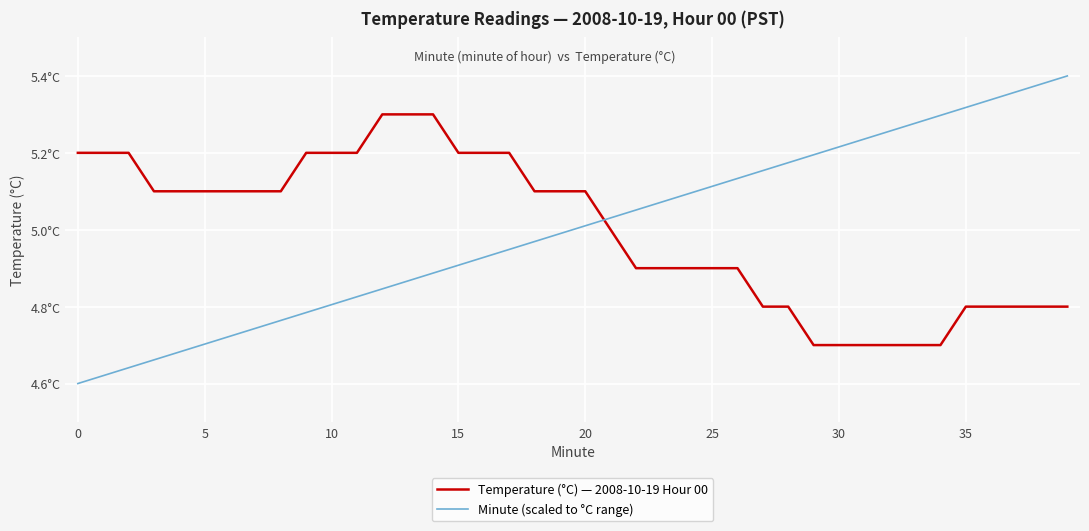

What are all the series names shown in the legend?

Temperature (°C) — 2008-10-19 Hour 00, Minute (scaled to °C range)